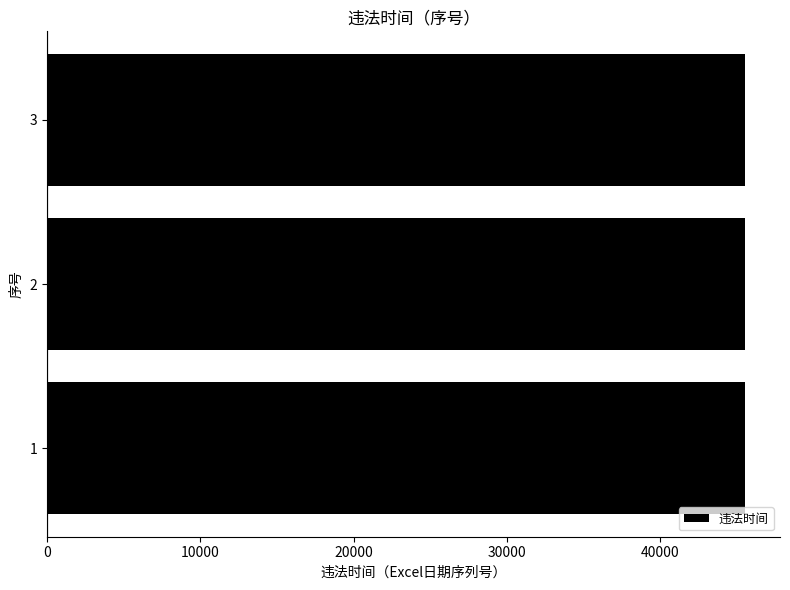

Is it true that the value at 3 is 45536?

True